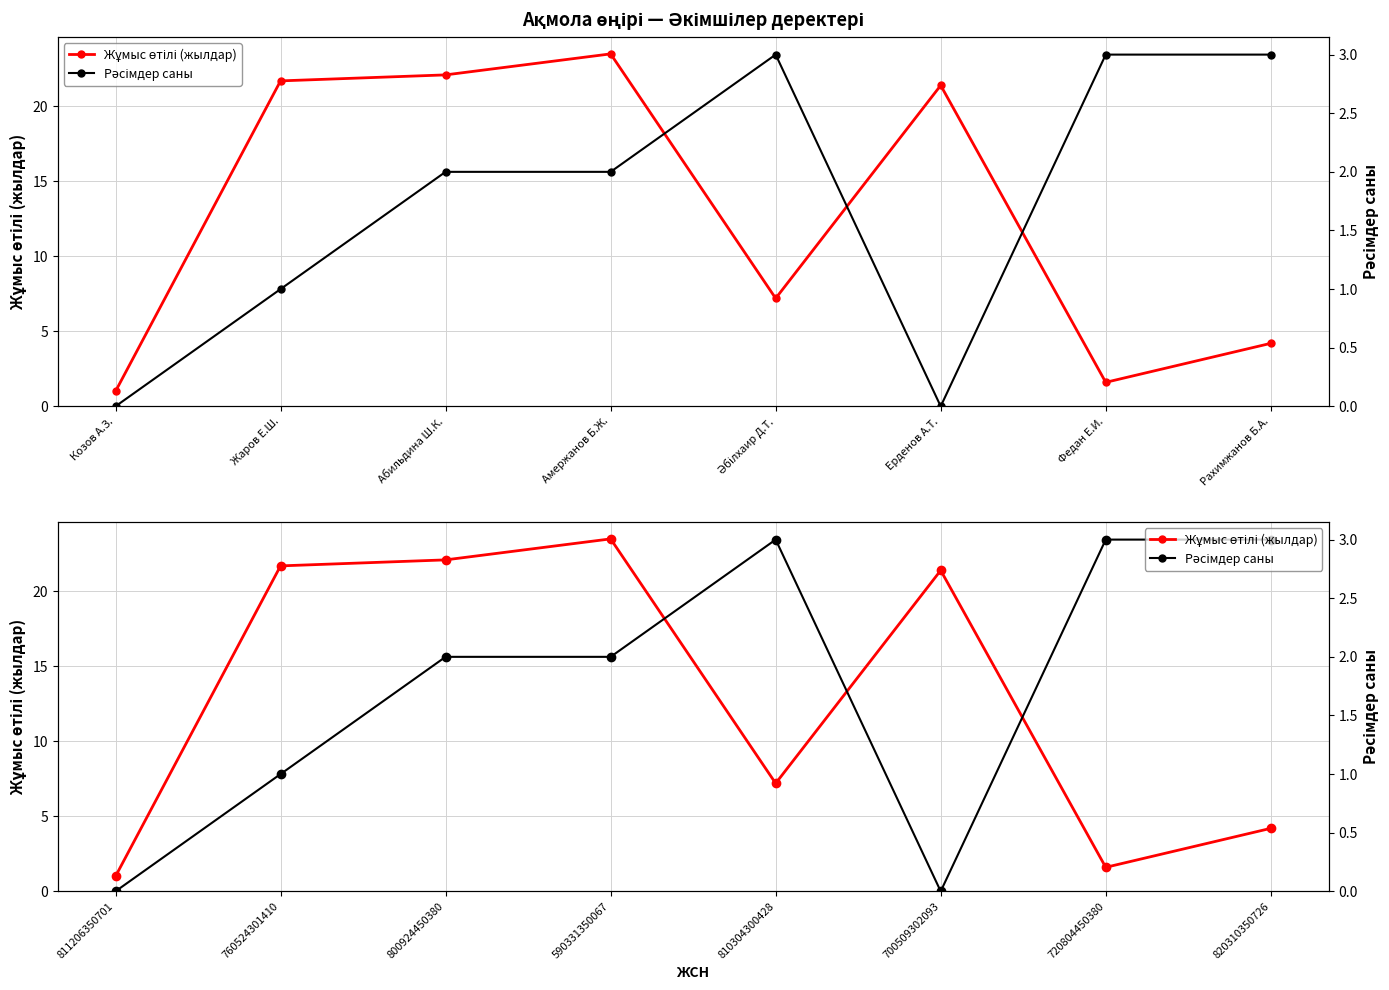

Does the chart display data point markers on the line(s)?

Yes